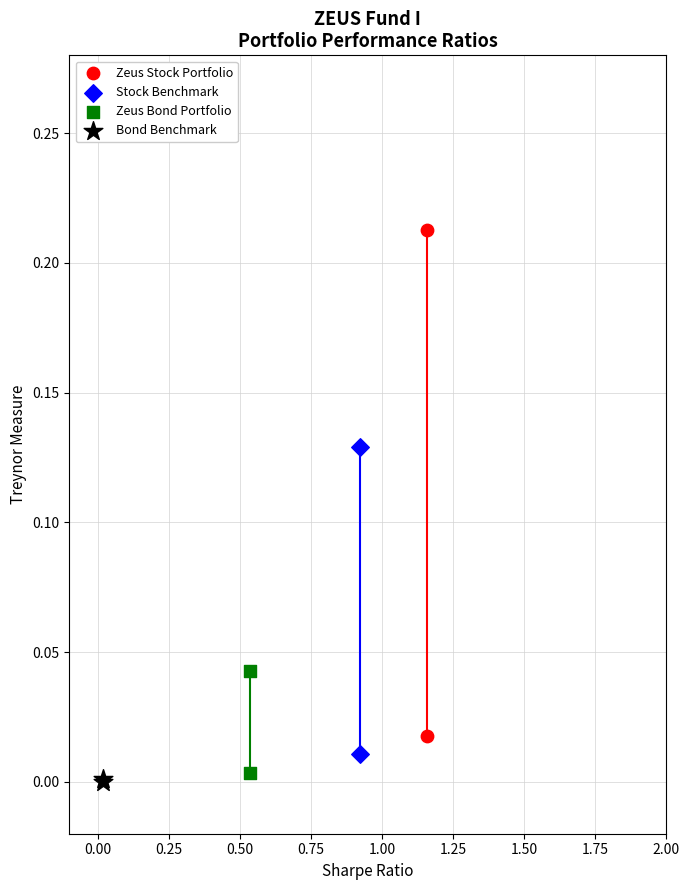

Which series has the largest Y range (max minus min)?

Zeus Stock Portfolio